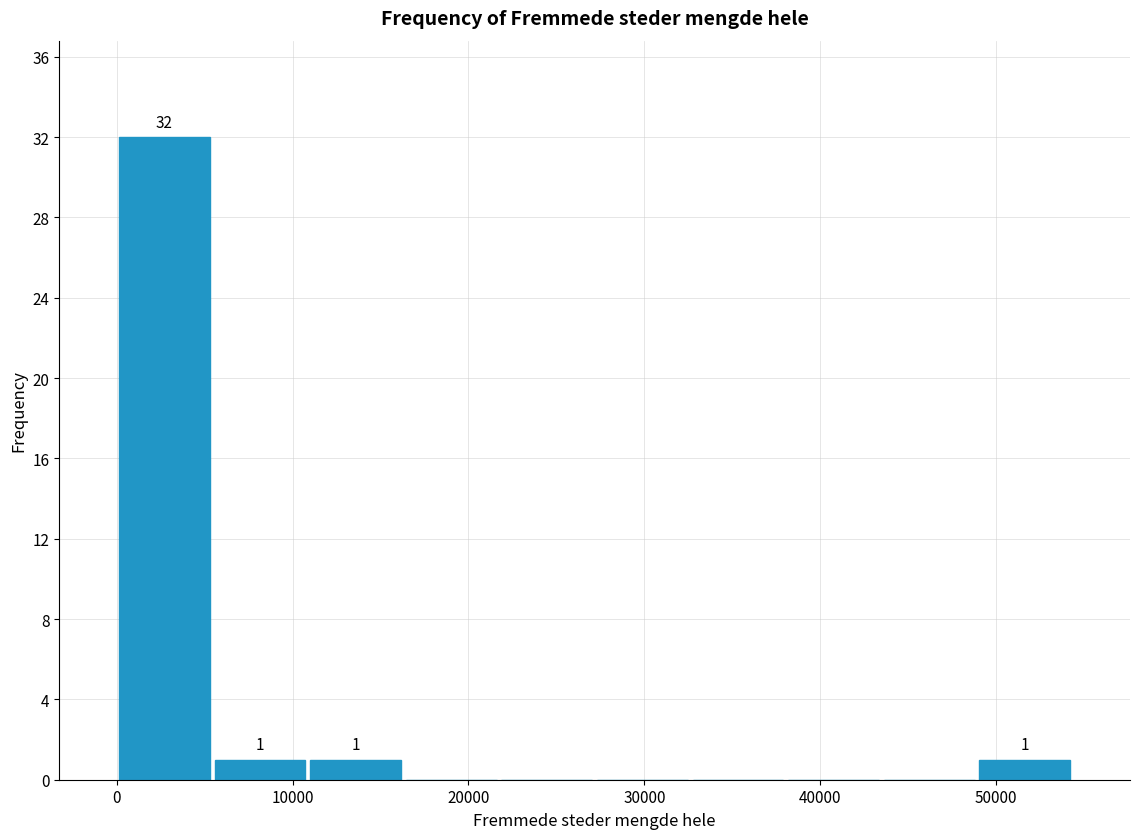

Which range on the x-axis has the tallest bar?

0 to 5000